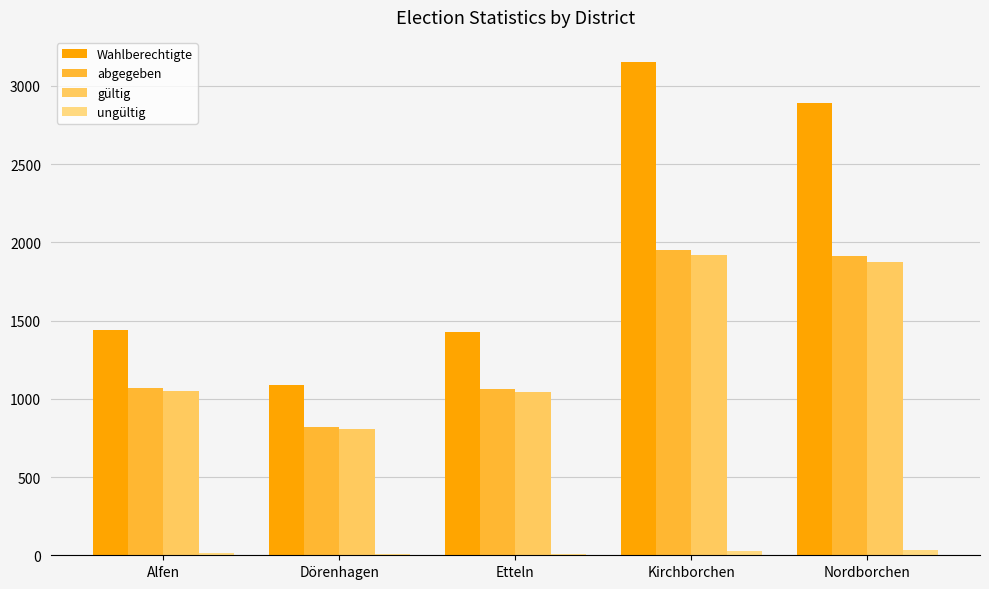

Reading left to right, list all the values displayed in this chart.

Wahlberechtigte: Alfen=1442	Dörenhagen=1090	Etteln=1427	Kirchborchen=3155	Nordborchen=2890
abgegeben: Alfen=1066	Dörenhagen=817	Etteln=1061	Kirchborchen=1954	Nordborchen=1914
gültig: Alfen=1048	Dörenhagen=809	Etteln=1046	Kirchborchen=1918	Nordborchen=1871
ungültig: Alfen=12	Dörenhagen=10	Etteln=11	Kirchborchen=28	Nordborchen=33